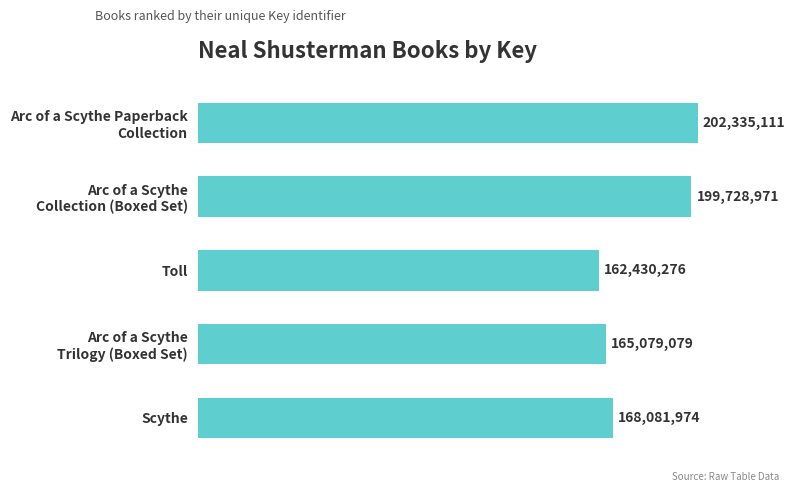

Are the bars horizontal?

Yes